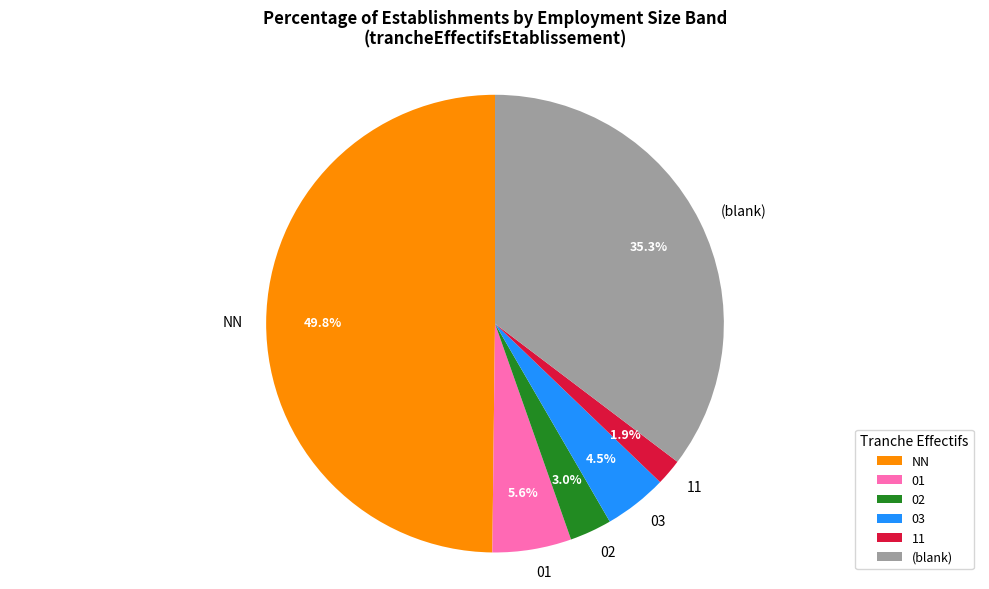

What is the ratio of the value at 03 to the value at 11?

2.4